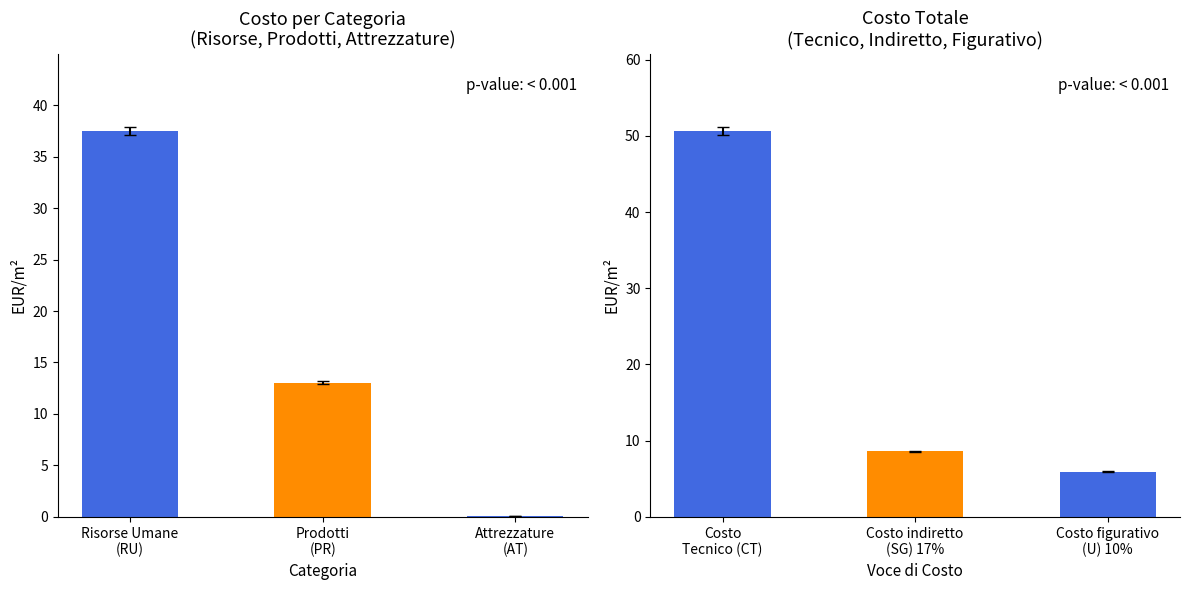

What is the difference between the Prezzo Completo values at Risorse Umane
(RU) and Attrezzature
(AT)?

37.4